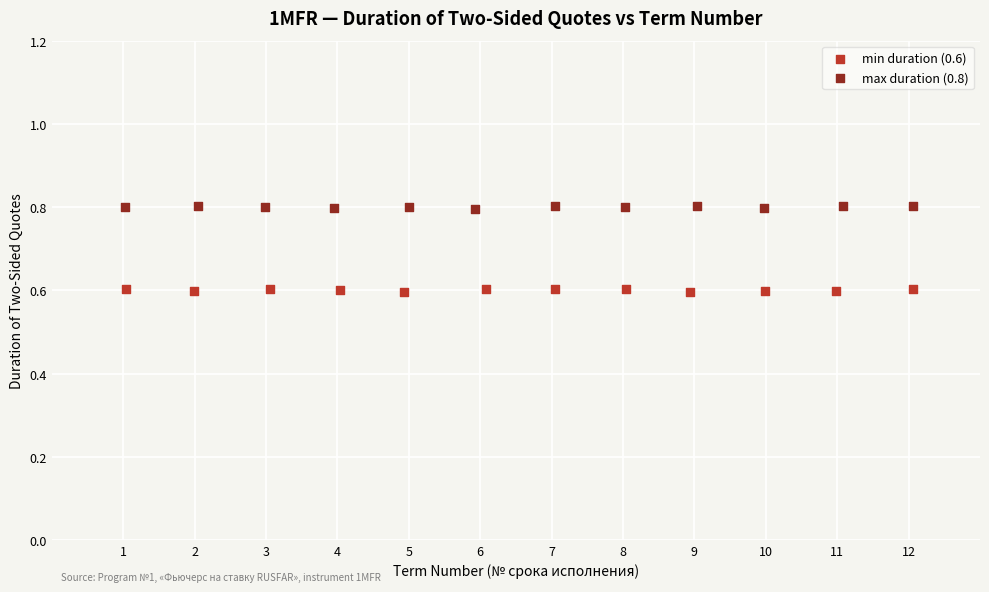

Which series reaches the maximum Y coordinate?

max duration (0.8)